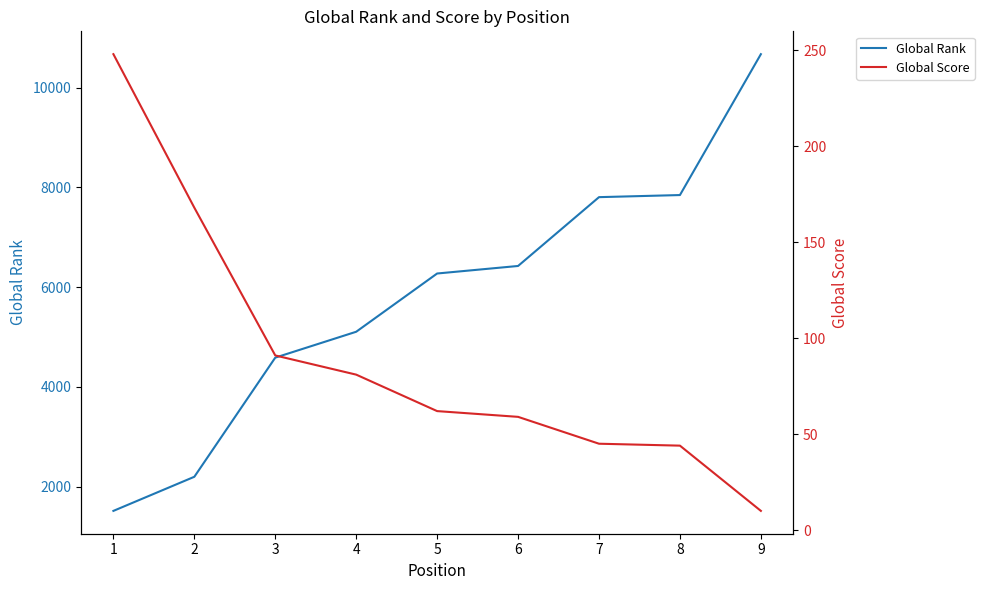

What is the difference between the maximum and minimum values in the Global Score series?

238